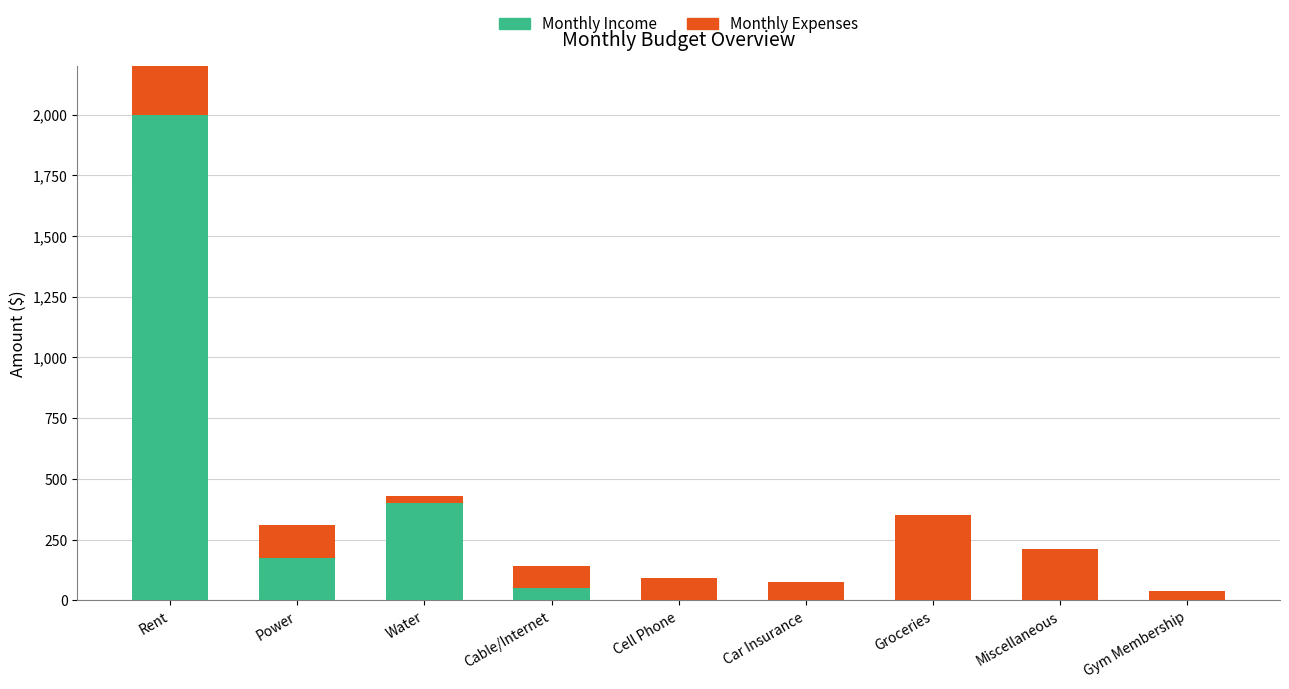

What is the sum of all Monthly Income values?

2625